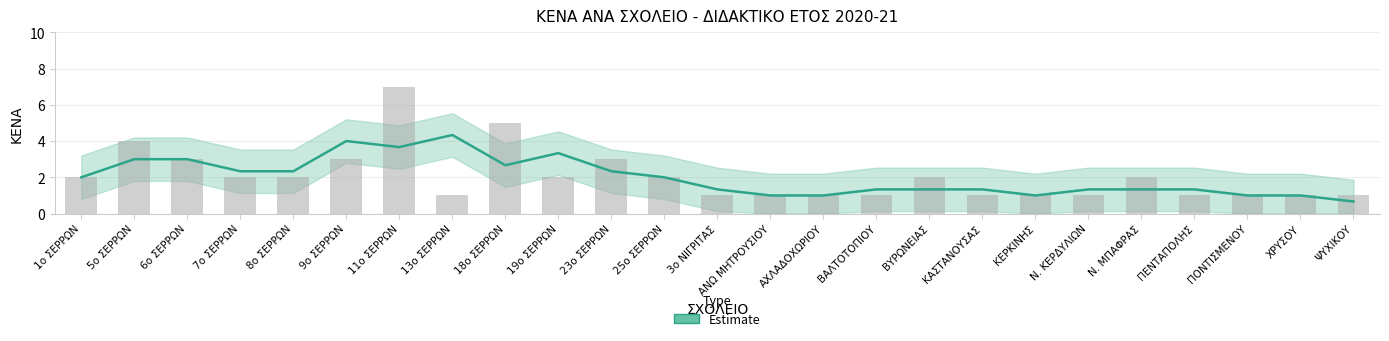

What is the sum of the values at 18ο ΣΕΡΡΩΝ and 19ο ΣΕΡΡΩΝ?

7